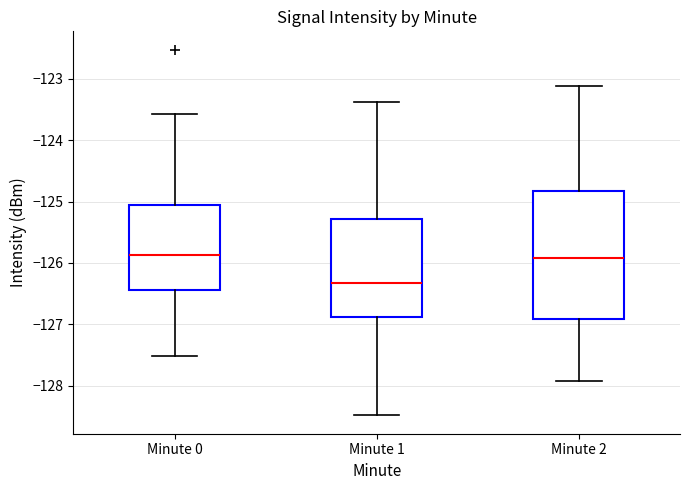

Which box's median line is the lowest?

Minute 1